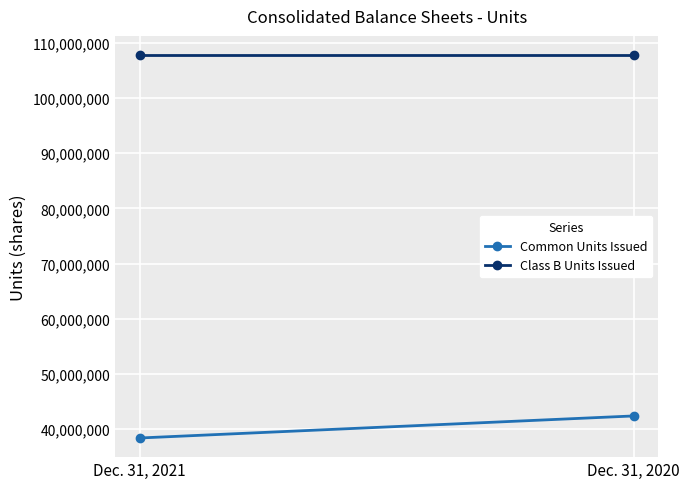

What is the value of the Class B Units Issued point at the 2nd from the left?

107815152